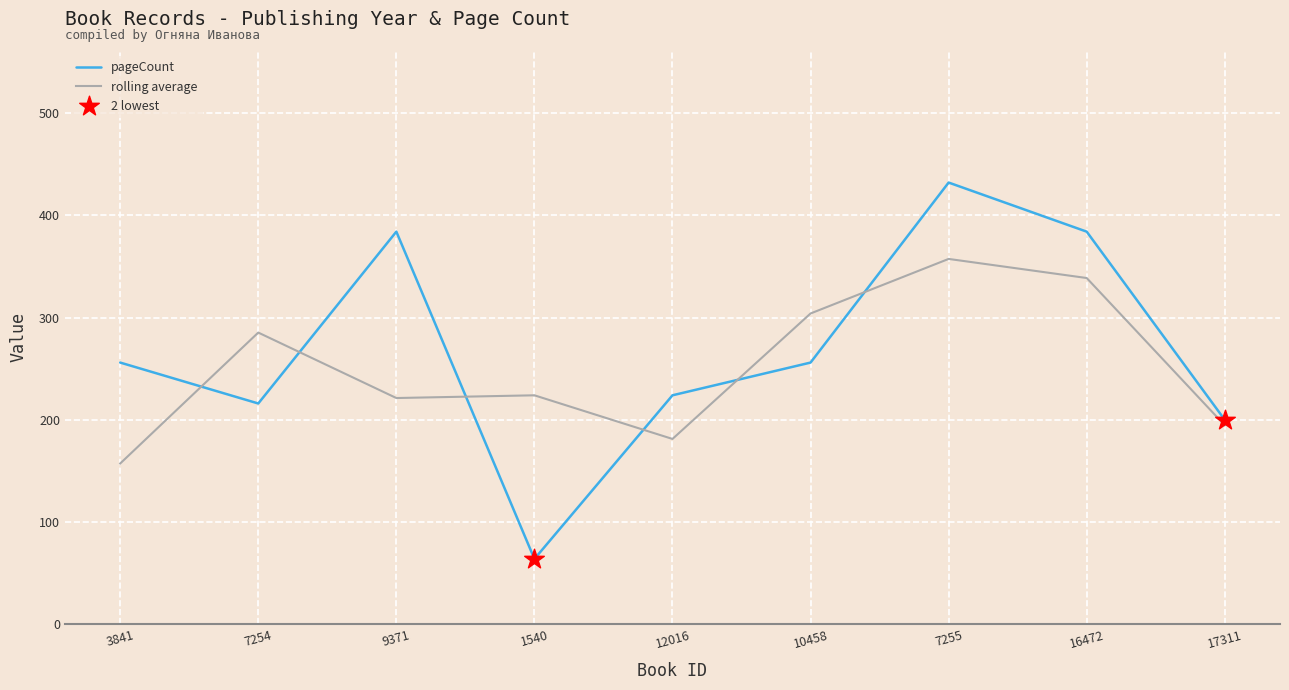

What is the difference between the highest and lowest values at 9371?

162.7